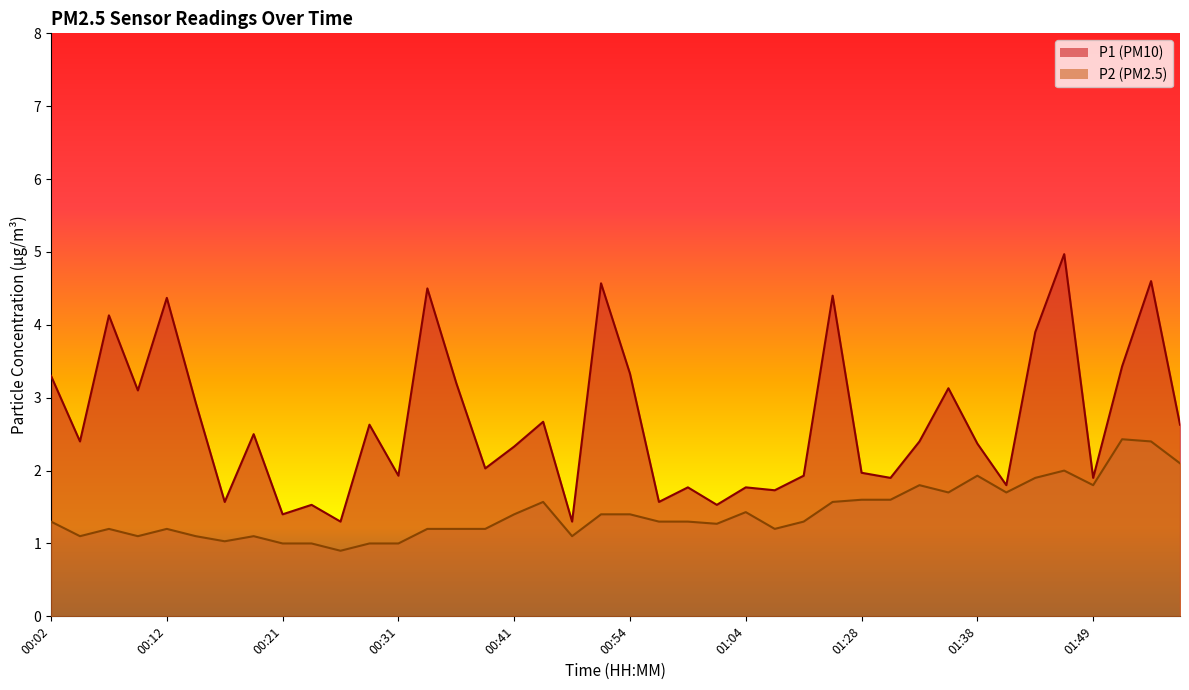

List the series in order of their peak value, lowest first.

P2, P1